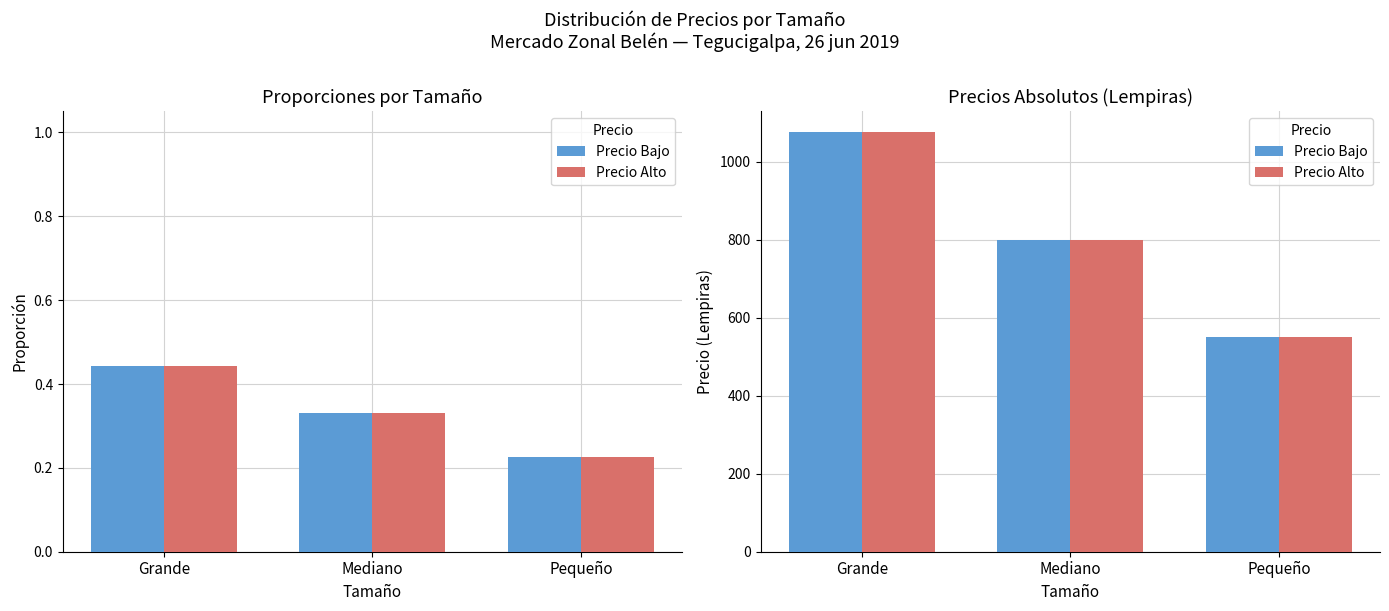

What is the difference between the maximum and minimum values in the Precio Bajo series?

525